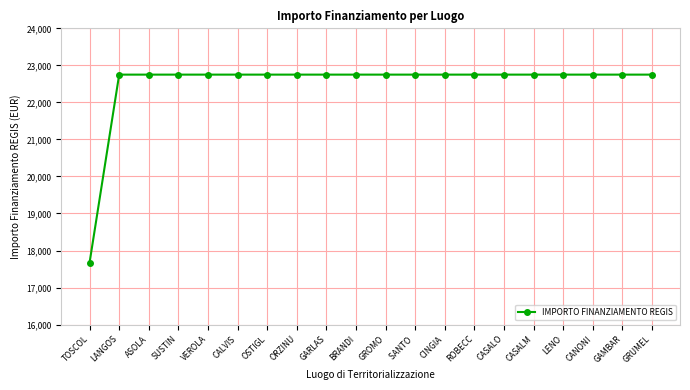

Approximately how many times larger is the value at GROMO compared to LENO?

1.0